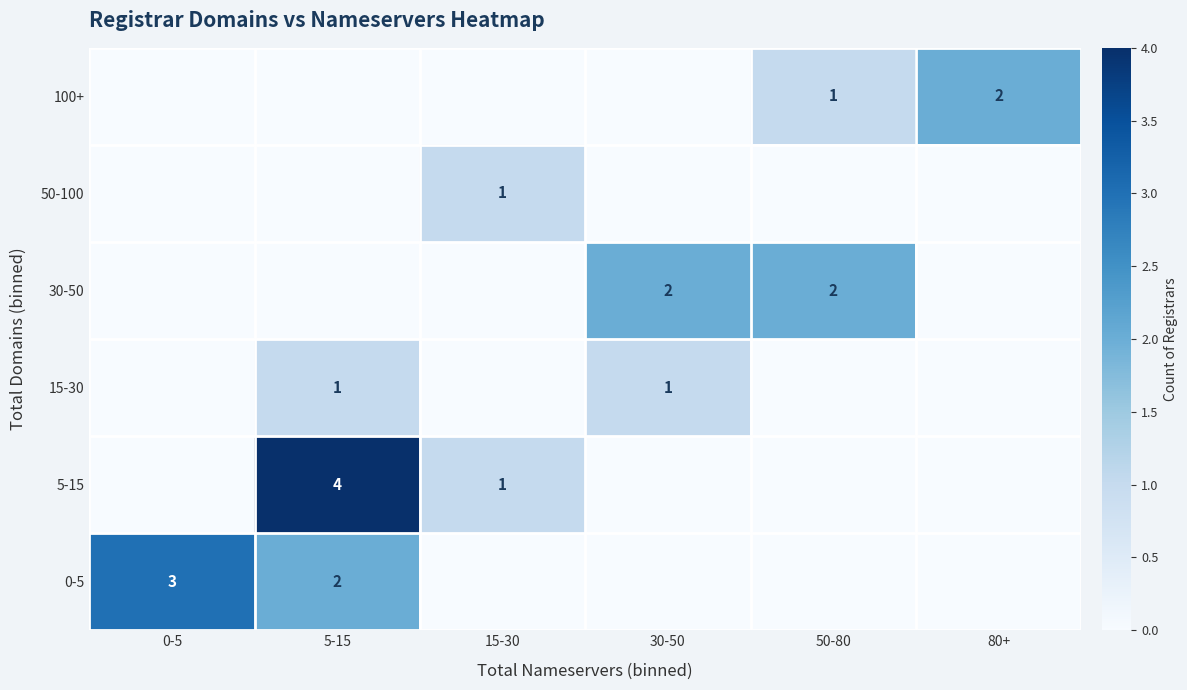

Is it true that 50-100 equals 1 at 15-30?

True